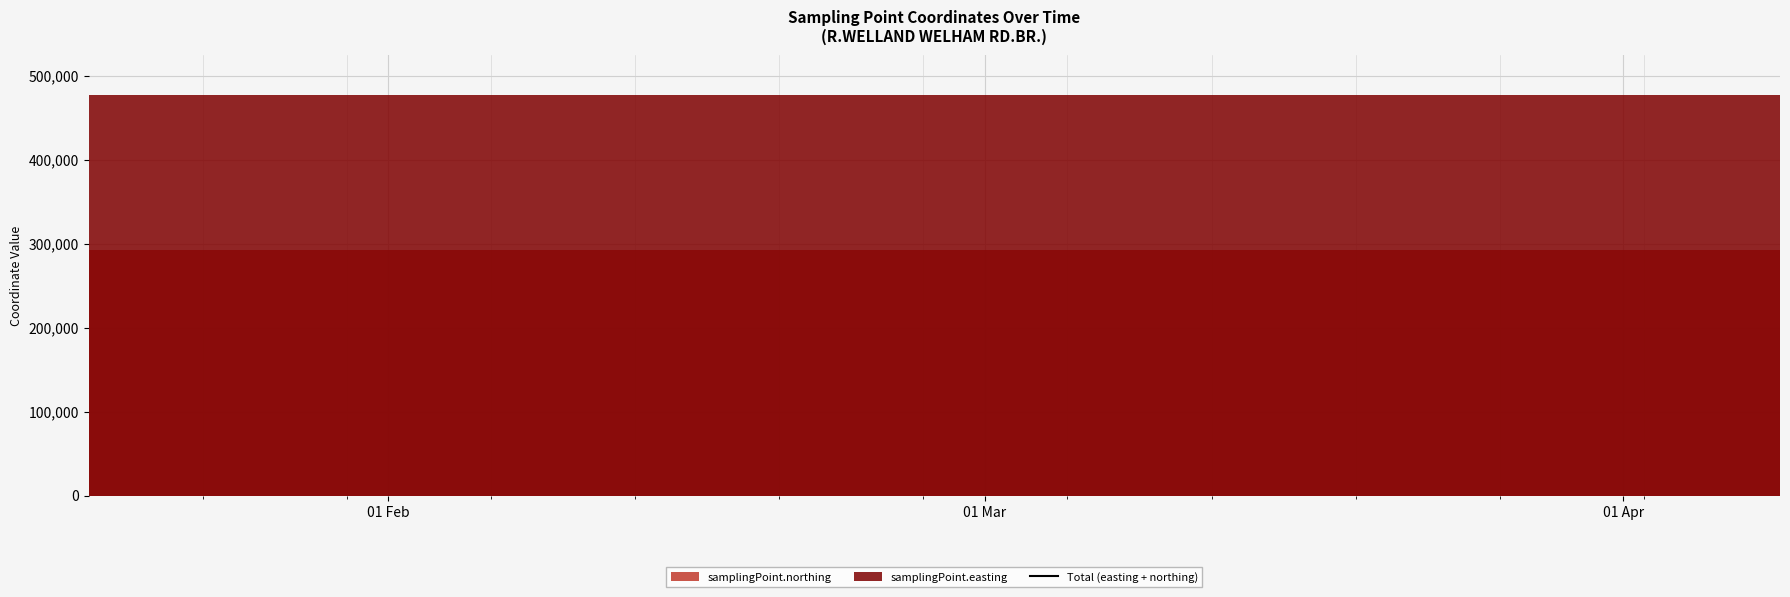

What is the minimum value shown in the chart?

292428